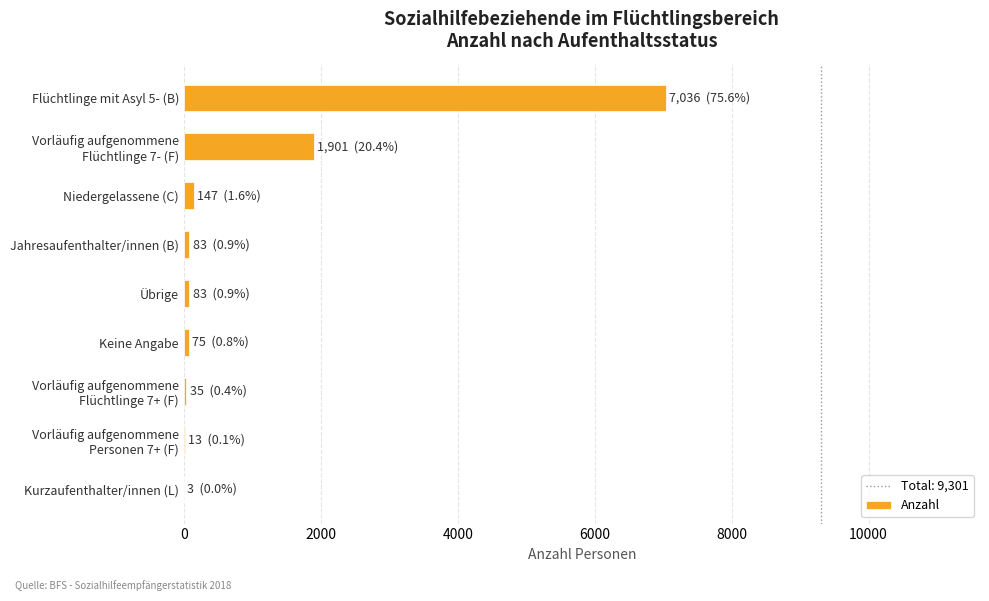

What is the sum of all values?

9376